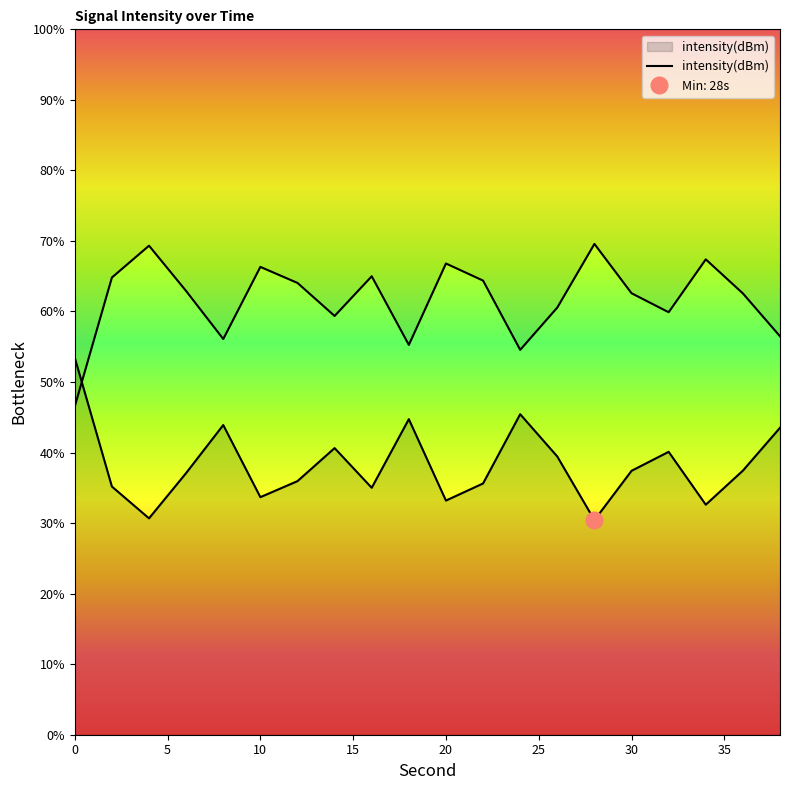

Reading left to right, extract all data points from this chart.

0=46.6	2=64.8	4=69.3	6=62.9	8=56.1	10=66.3	12=64.1	14=59.4	16=65.0	18=55.3	20=66.8	22=64.4	24=54.6	26=60.6	28=69.6	30=62.6	32=59.9	34=67.4	36=62.6	38=56.5